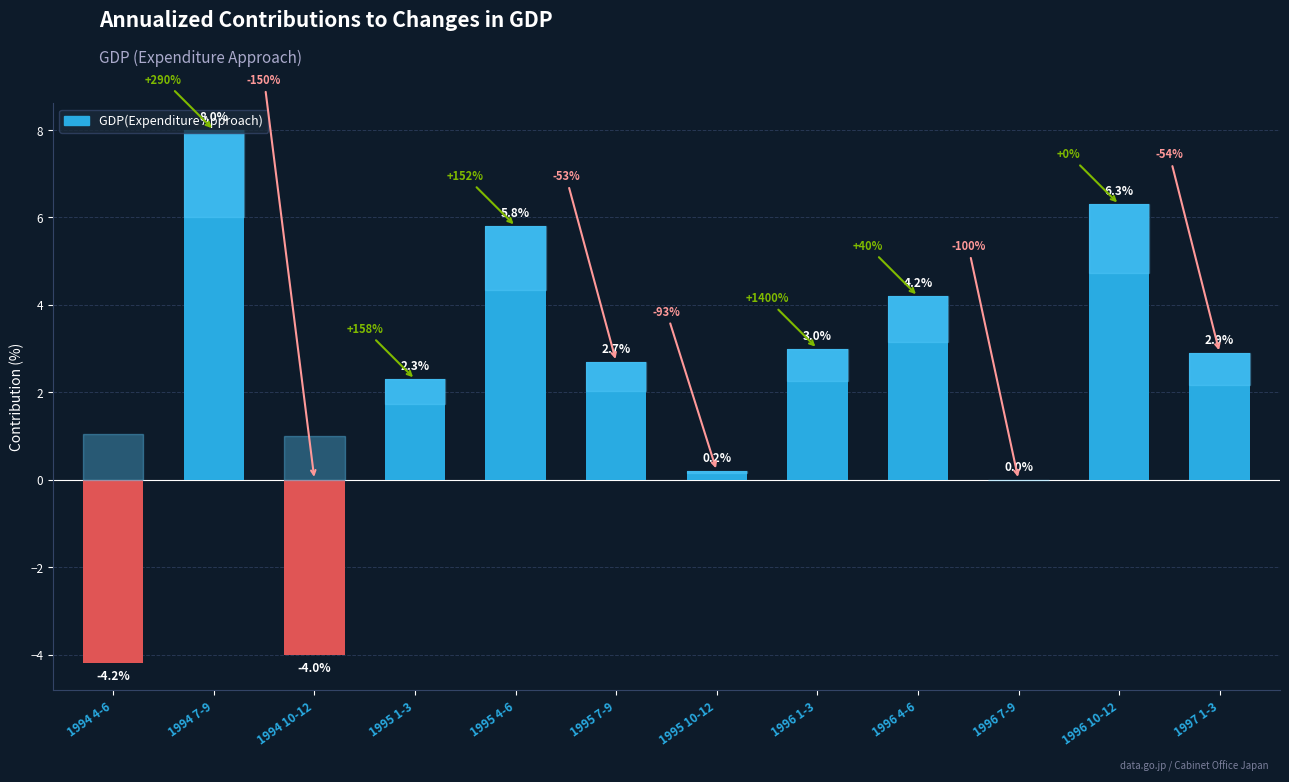

The value at 1994 4-6 is -4.2. True or false?

True